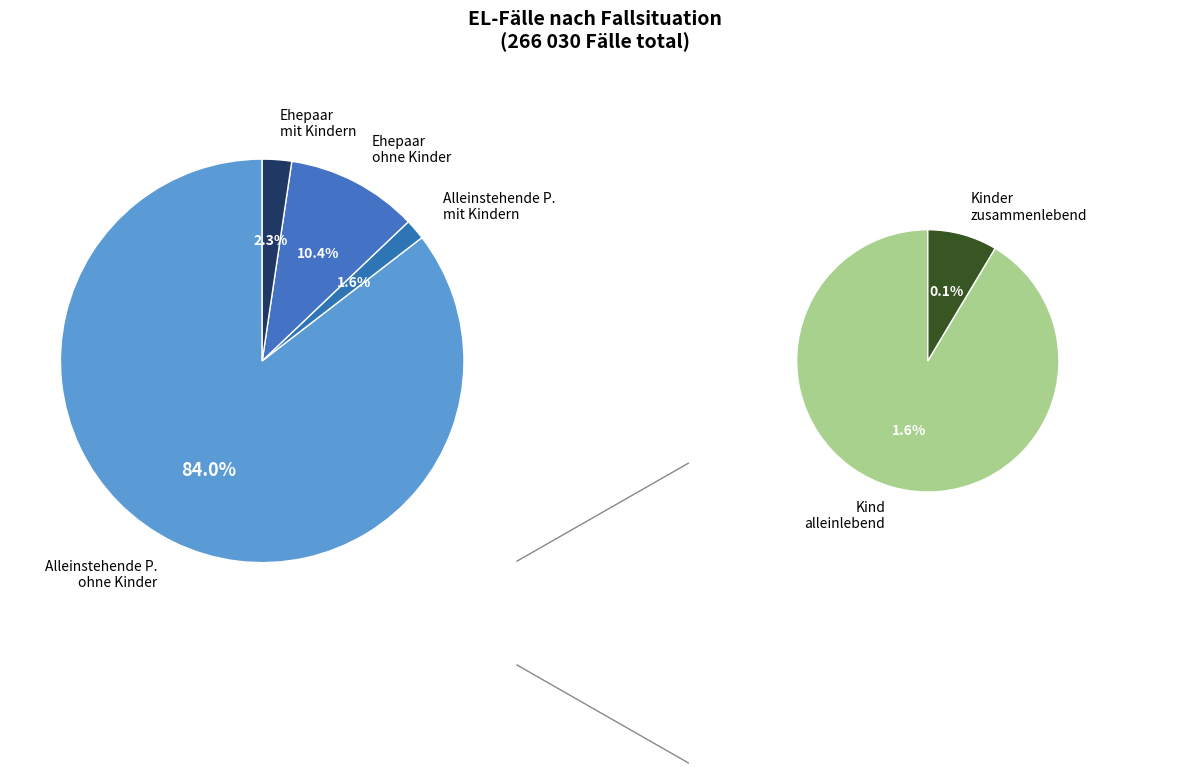

What is the largest slice in the pie chart?

Alleinstehende P.
ohne Kinder